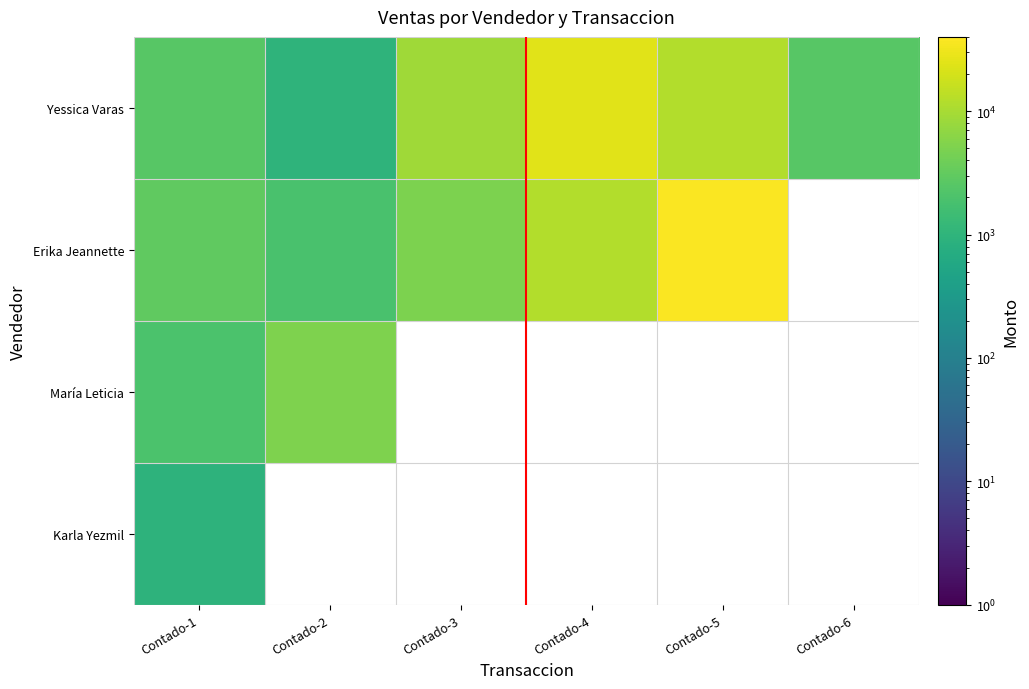

Which series has the largest total across all categories?

Erika Jeannette Trejo Guerrero